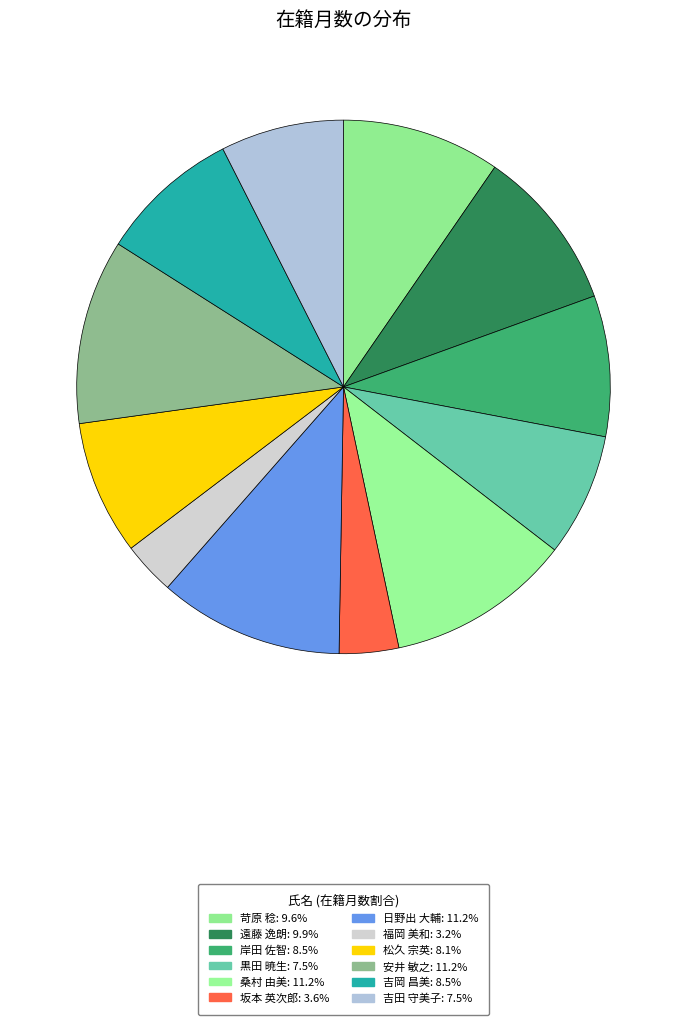

Which slice is the smallest?

福岡 美和